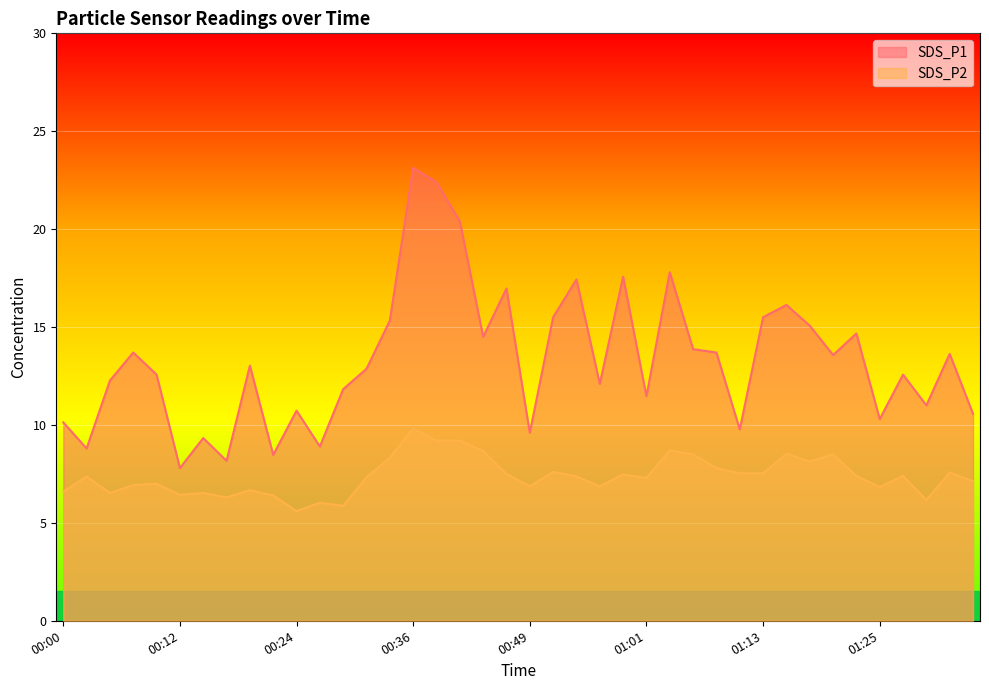

What is the difference between the SDS_P2 values at 01:20 and 01:30?

2.3